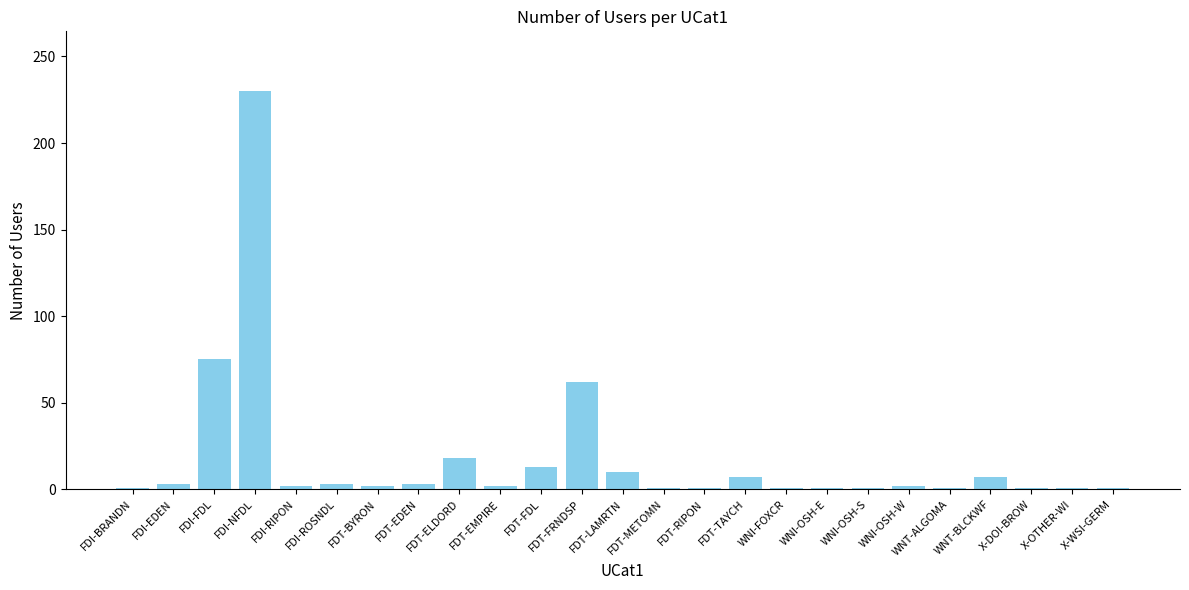

Are the bars grouped side by side (vs. stacked)?

No